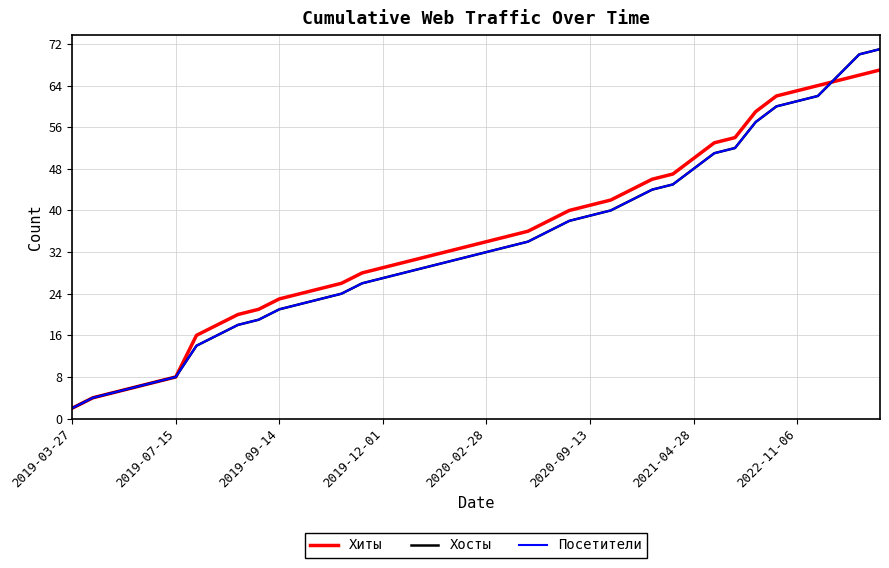

Does the chart display data point markers on the line(s)?

No